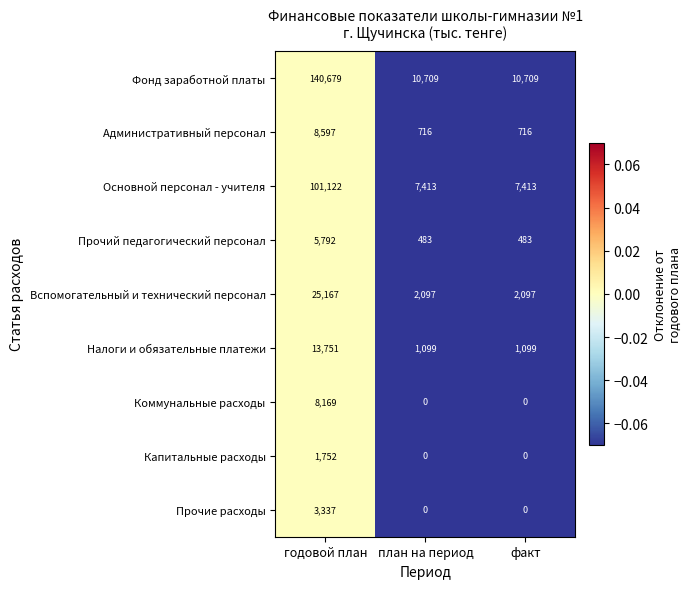

List the series in order of their peak value, lowest first.

Капитальные расходы, Прочие расходы, Прочий педагогический персонал, Коммунальные расходы, Административный персонал, Налоги и обязательные платежи, Вспомогательный и технический персонал, Основной персонал - учителя, Фонд заработной платы